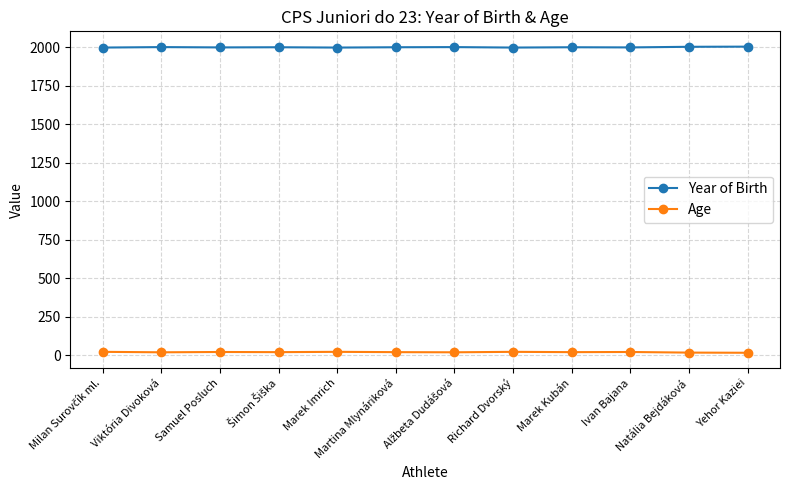

True or false: Year of Birth and Age cross at least once.

False